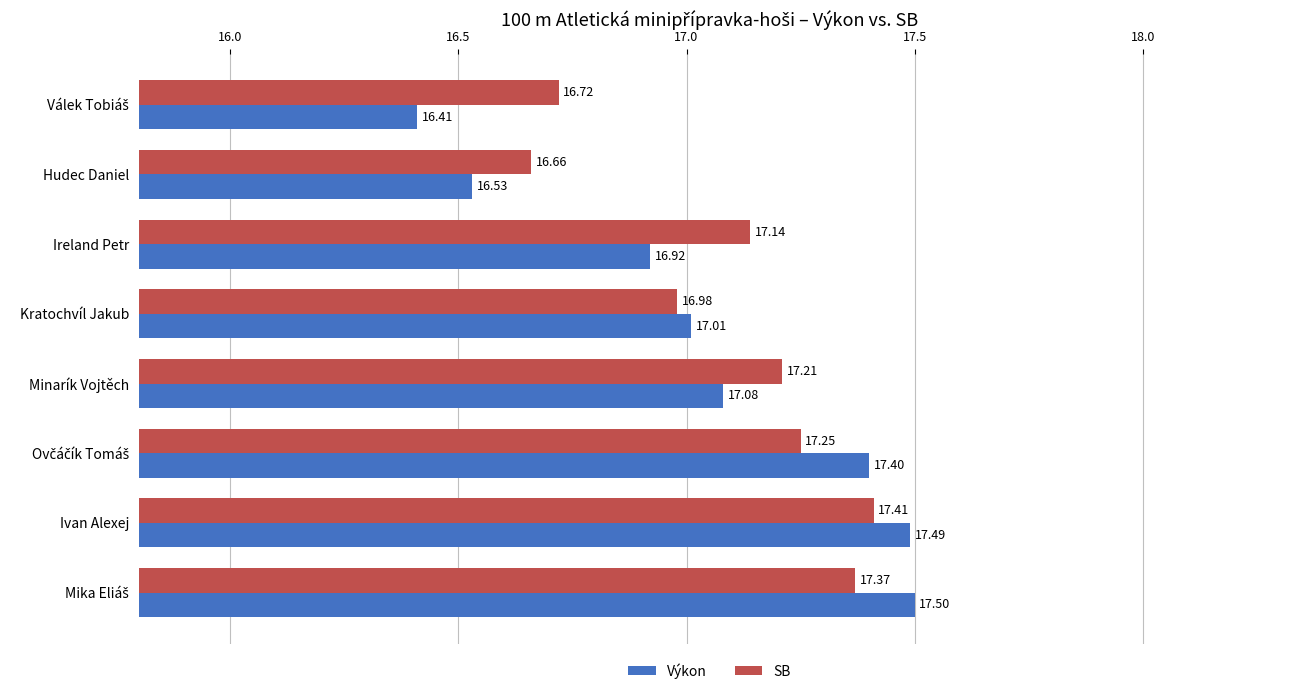

How many data points in SB are less than 17?

3